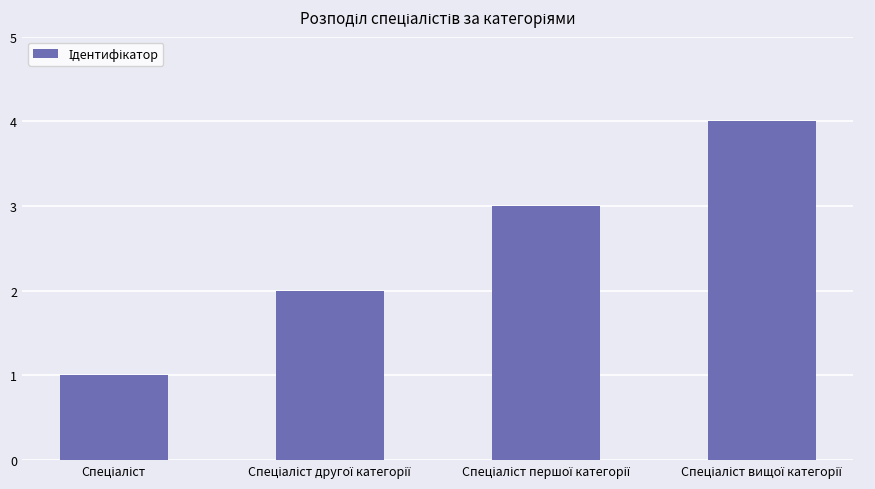

What is the greatest value displayed?

4